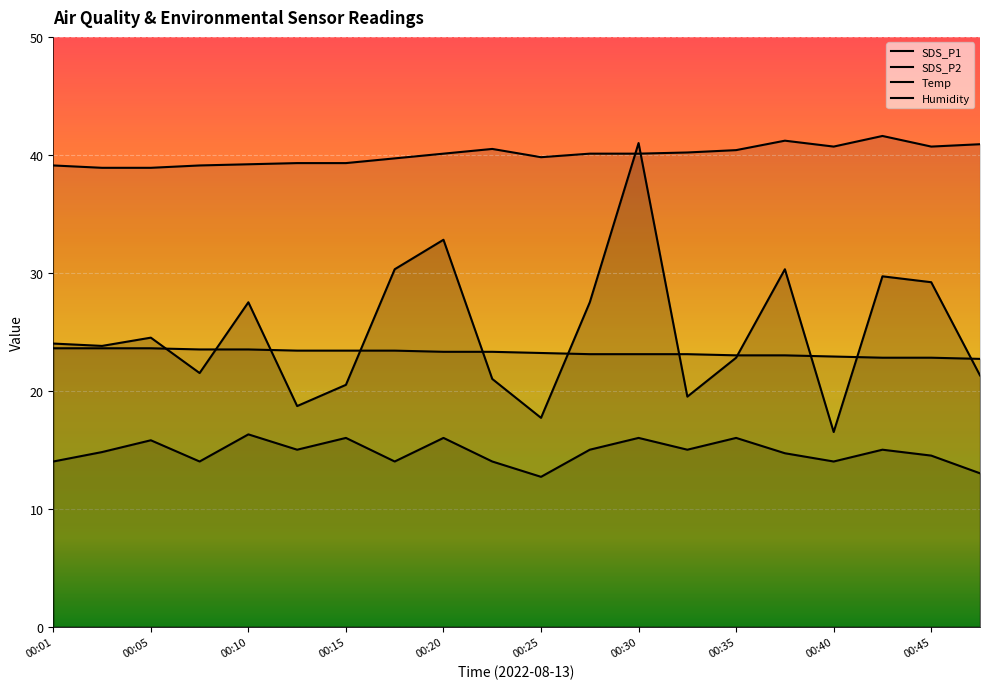

At which label does SDS_P2 first exceed 15?

00:05